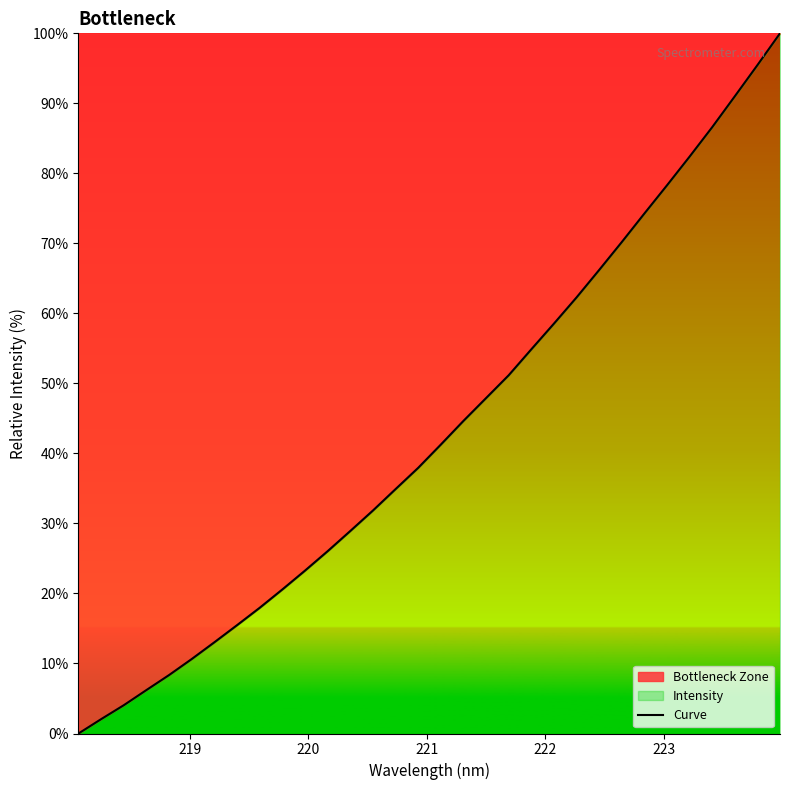

What is the difference between the maximum and minimum values?

100.0